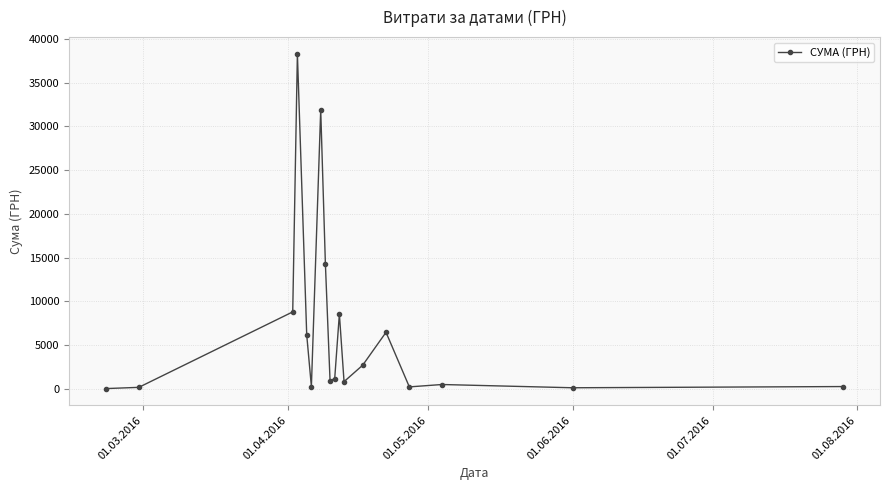

True or false: there are more than 0 points higher than both neighbors.

True